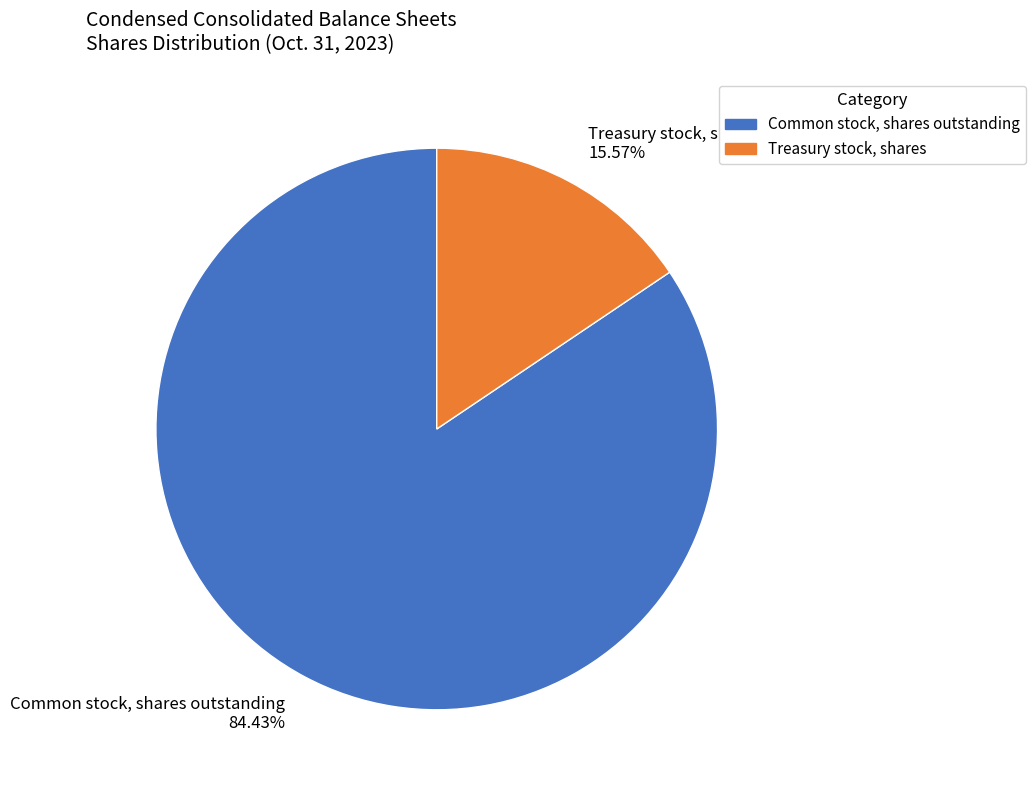

Rank the categories by value from lowest to highest.

Treasury stock, shares, Common stock, shares outstanding